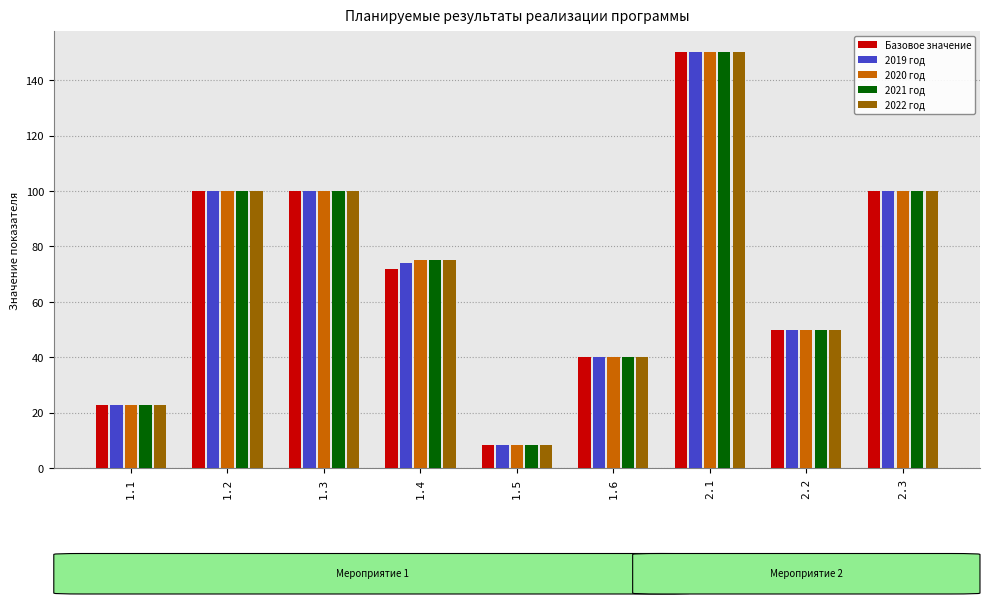

What is the difference between the second highest and minimum values in the 2019 год series?

91.5